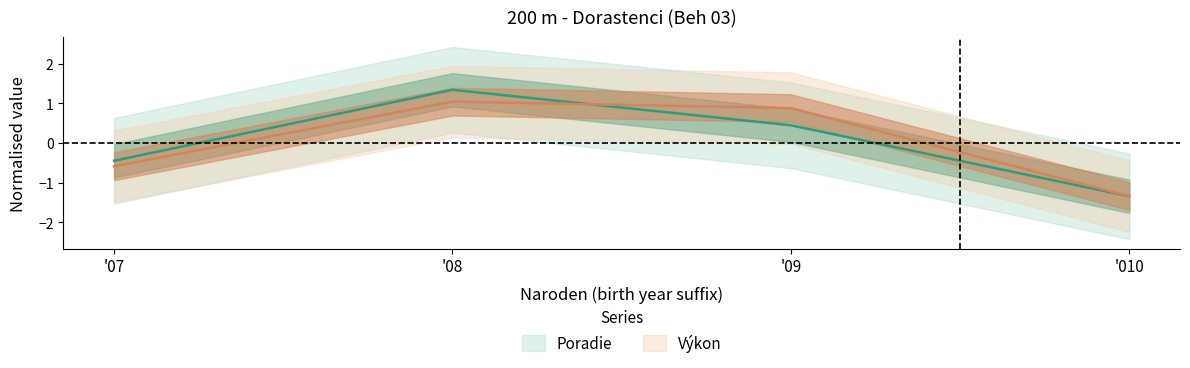

Rank the categories by Poradie value from lowest to highest.

'010, '07, '09, '08